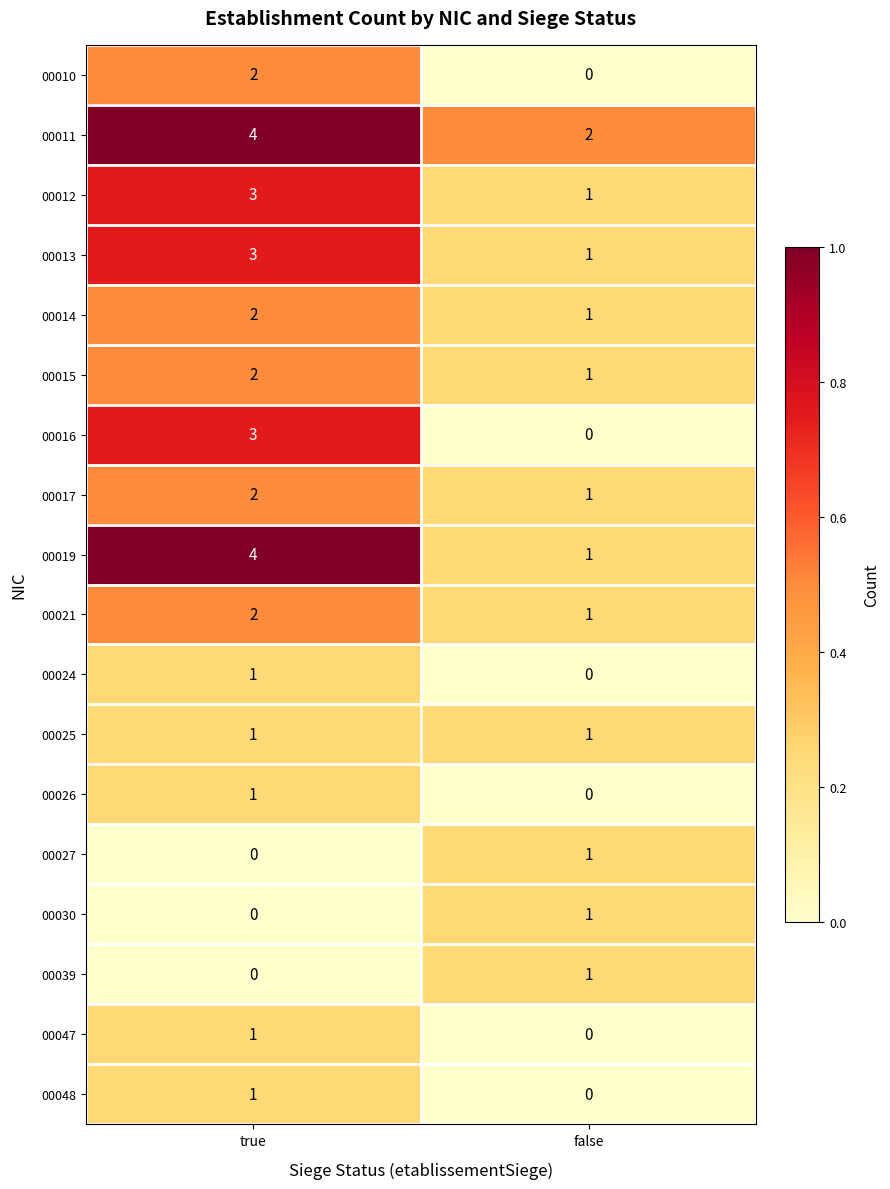

Is it true that 00030 equals 0 at true?

True